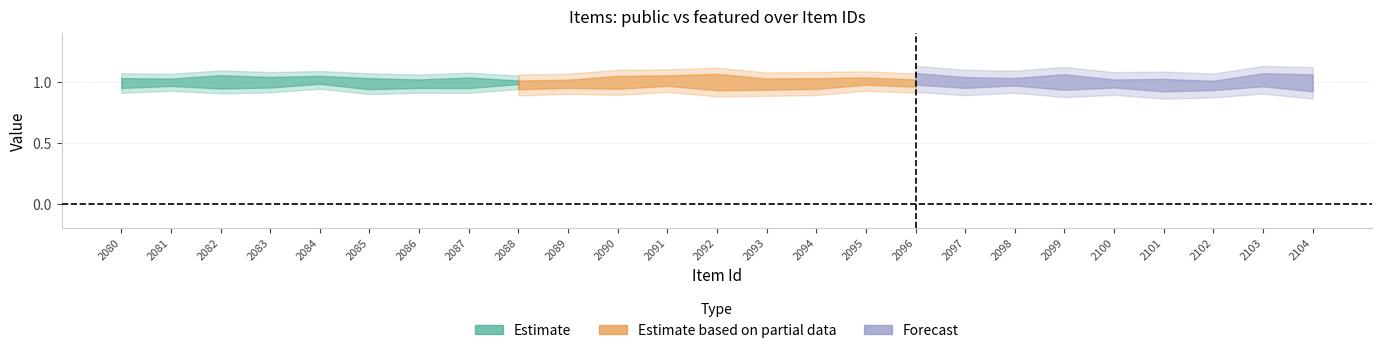

Between 2089 and 2094, which is larger?

2089